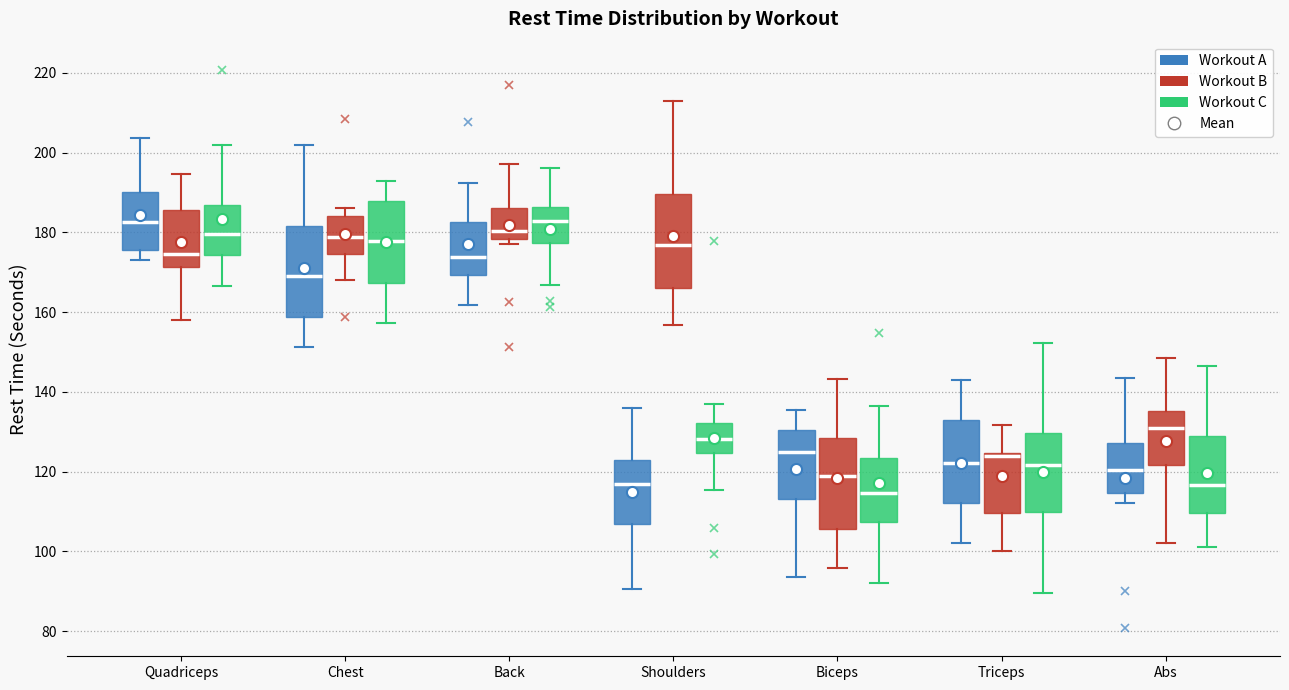

Reading left to right, read every box against the y-axis: the position of its median line, the range the box covers, and the ends of its whiskers. The values are not printed on the chart, so give them approximately, as read against the axis.

Quadriceps (Workout A): median 182, box 176 to 190, whiskers 172 to 204
Quadriceps (Workout B): median 174, box 172 to 186, whiskers 158 to 194
Quadriceps (Workout C): median 180, box 174 to 186, whiskers 166 to 202
Chest (Workout A): median 168, box 158 to 182, whiskers 152 to 202
Chest (Workout B): median 178, box 174 to 184, whiskers 168 to 186
Chest (Workout C): median 178, box 168 to 188, whiskers 158 to 192
Back (Workout A): median 174, box 170 to 182, whiskers 162 to 192
Back (Workout B): median 180, box 178 to 186, whiskers 178 (just below the box's lower edge) to 198
Back (Workout C): median 182, box 178 to 186, whiskers 166 to 196
Shoulders (Workout A): median 116, box 106 to 122, whiskers 90 to 136
Shoulders (Workout B): median 176, box 166 to 190, whiskers 156 to 212
Shoulders (Workout C): median 128, box 124 to 132, whiskers 116 to 138
Biceps (Workout A): median 124, box 114 to 130, whiskers 94 to 136
Biceps (Workout B): median 118, box 106 to 128, whiskers 96 to 144
Biceps (Workout C): median 114, box 108 to 124, whiskers 92 to 136
Triceps (Workout A): median 122, box 112 to 132, whiskers 102 to 144
Triceps (Workout B): median 124 (just below the box's upper edge), box 110 to 124, whiskers 100 to 132
Triceps (Workout C): median 122, box 110 to 130, whiskers 90 to 152
Abs (Workout A): median 120, box 114 to 128, whiskers 112 to 144
Abs (Workout B): median 130, box 122 to 136, whiskers 102 to 148
Abs (Workout C): median 116, box 110 to 128, whiskers 102 to 146